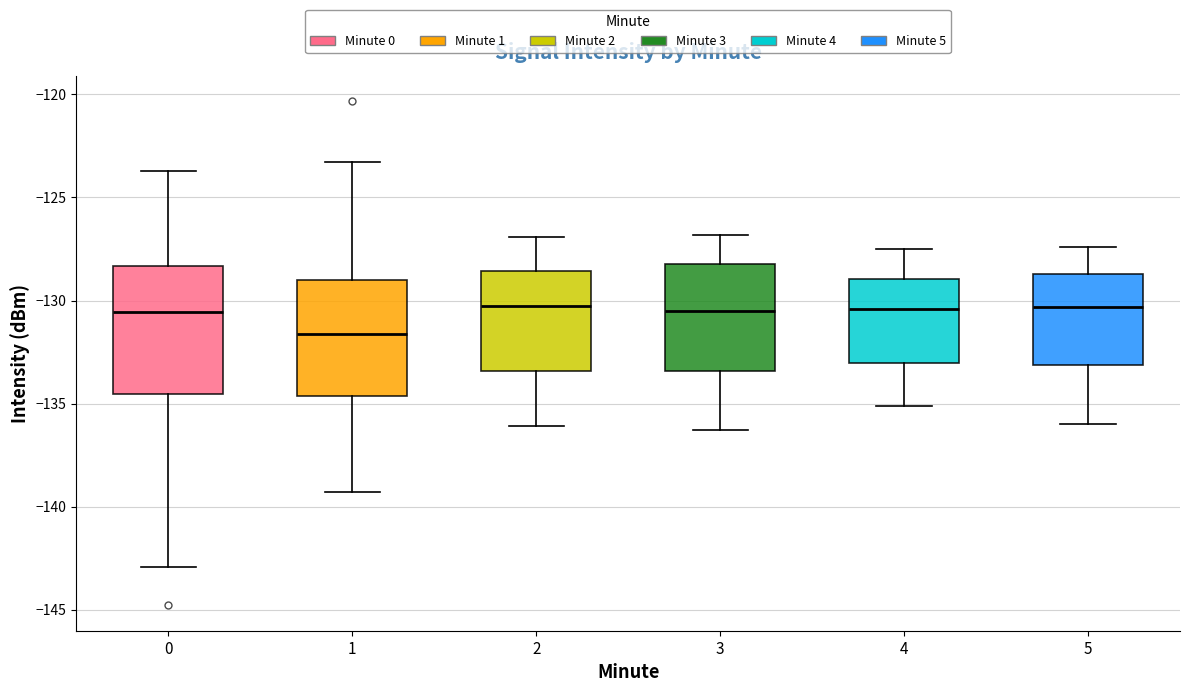

Where is the lower edge of the box at x = 4 on the y-axis? The values are not printed on the chart, so give them approximately, as read against the axis.

-133.0